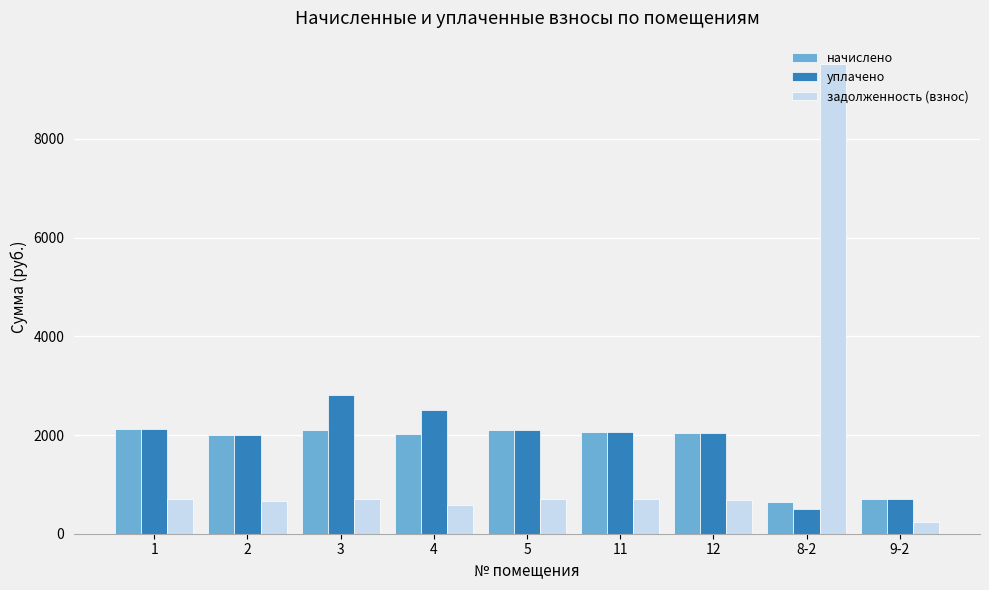

The value of задолженность (взнос) at 4 is 200.1. True or false?

False